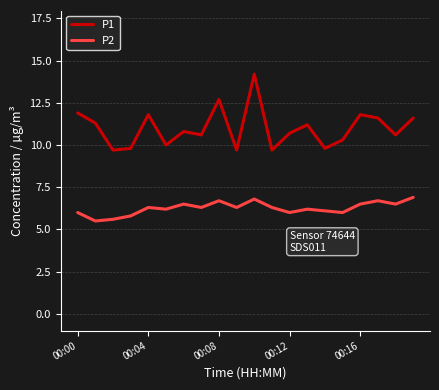

Which series has the widest spread of values?

P1